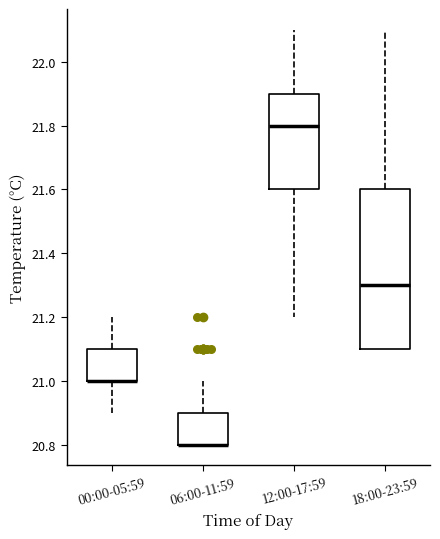

Which box is the tallest, from its lower edge to its upper edge?

18:00-23:59